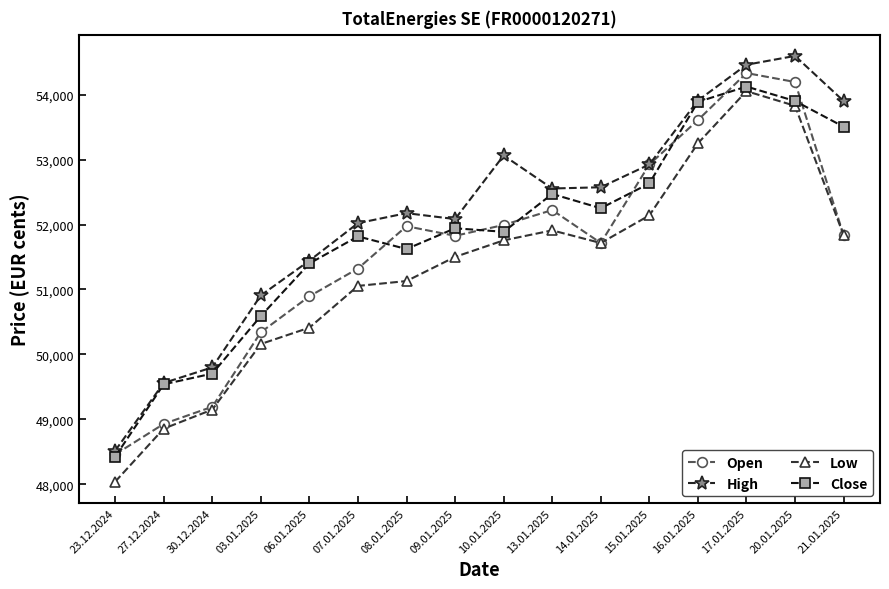

Rank the series by their average value, from lowest to highest.

Low, Open, Close, High